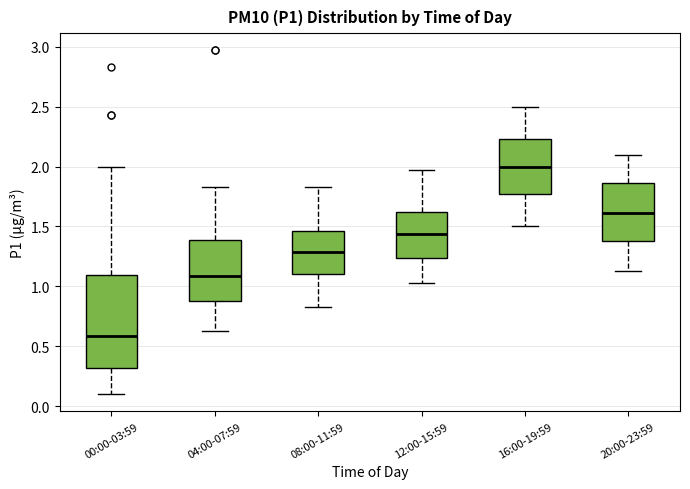

Which box is the tallest, from its lower edge to its upper edge?

00:00-03:59